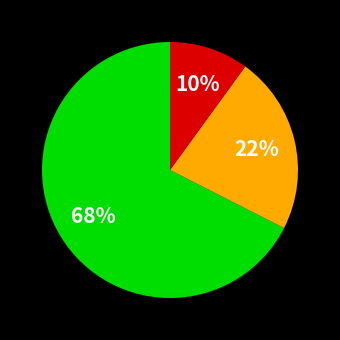

Does any single category account for the majority?

Yes